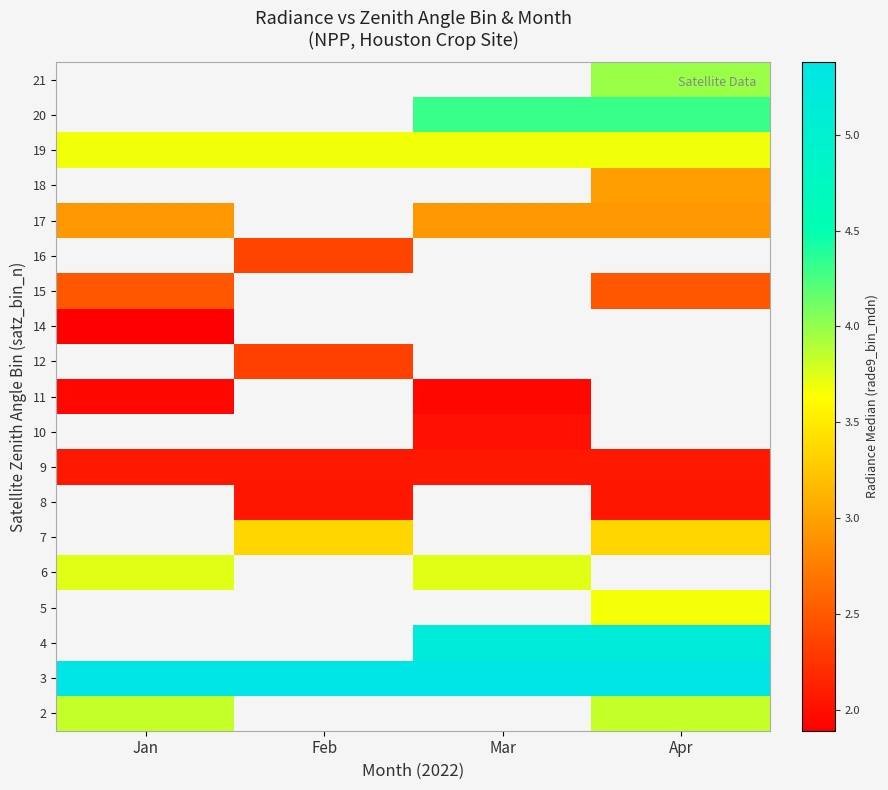

List the labels in order of 20 value, smallest first.

Jan, Feb, Mar, Apr